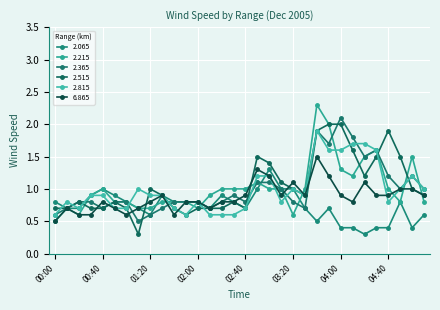

Is this an area chart (filled region under the line)?

No